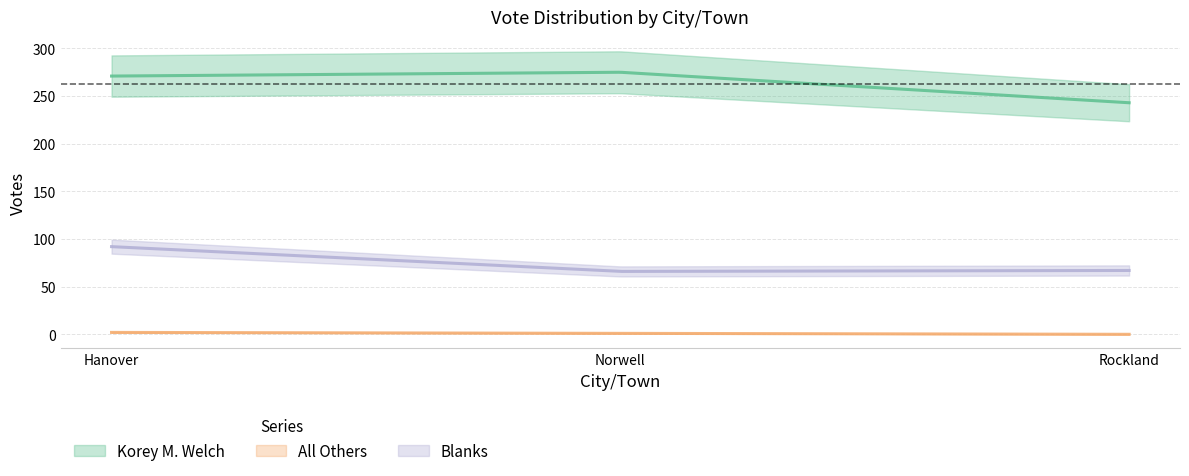

What is the spread (max minus min) of values at Hanover?

269